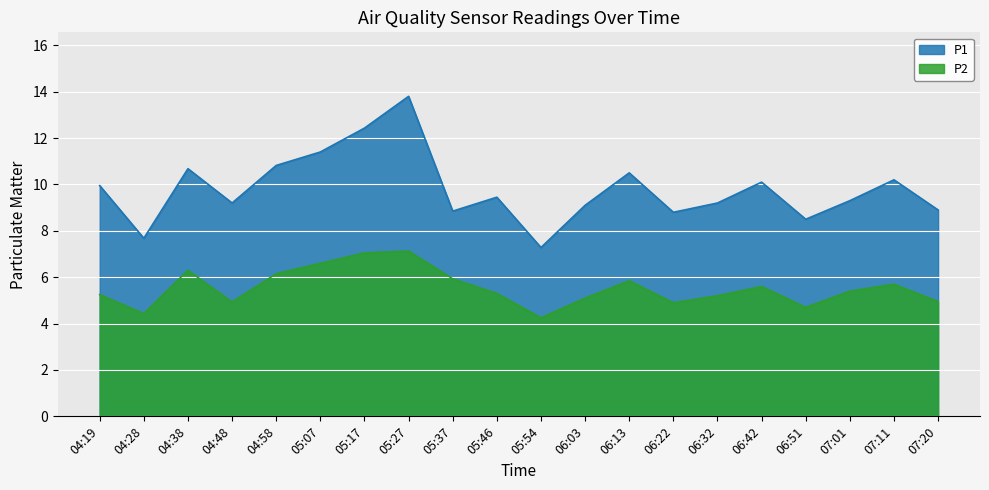

Reading right to left, list all the values displayed in this chart.

P1: 8.9	10.2	9.3	8.5	10.1	9.2	8.8	10.5	9.1	7.3	9.4	8.8	13.8	12.4	11.4	10.8	9.2	10.7	7.7	9.9
P2: 5.0	5.7	5.4	4.7	5.6	5.2	4.9	5.8	5.1	4.2	5.3	5.9	7.1	7.0	6.6	6.2	4.9	6.3	4.4	5.2